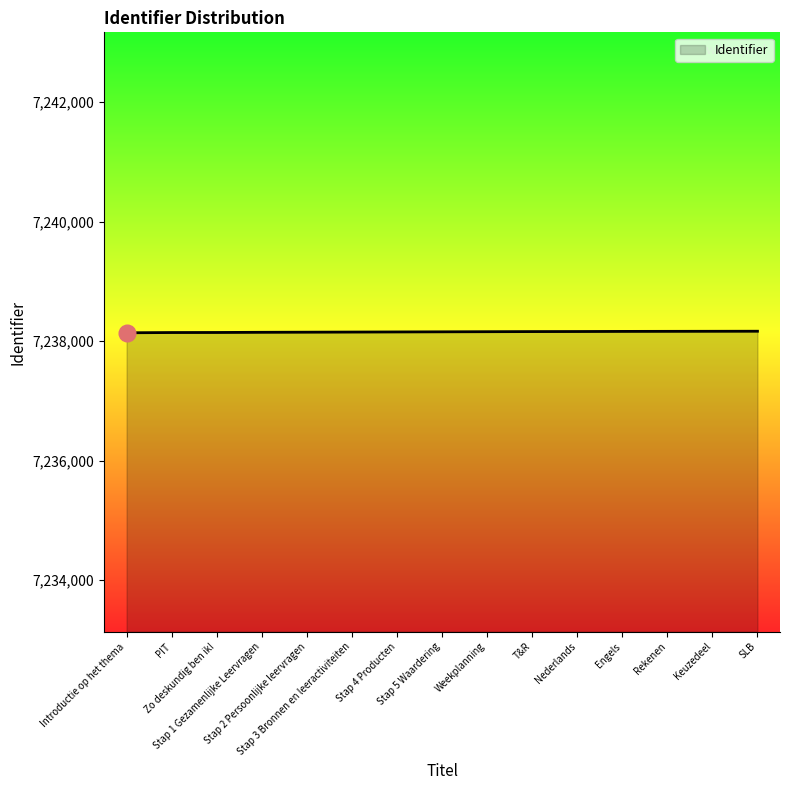

What is the sum of all values?

108572311